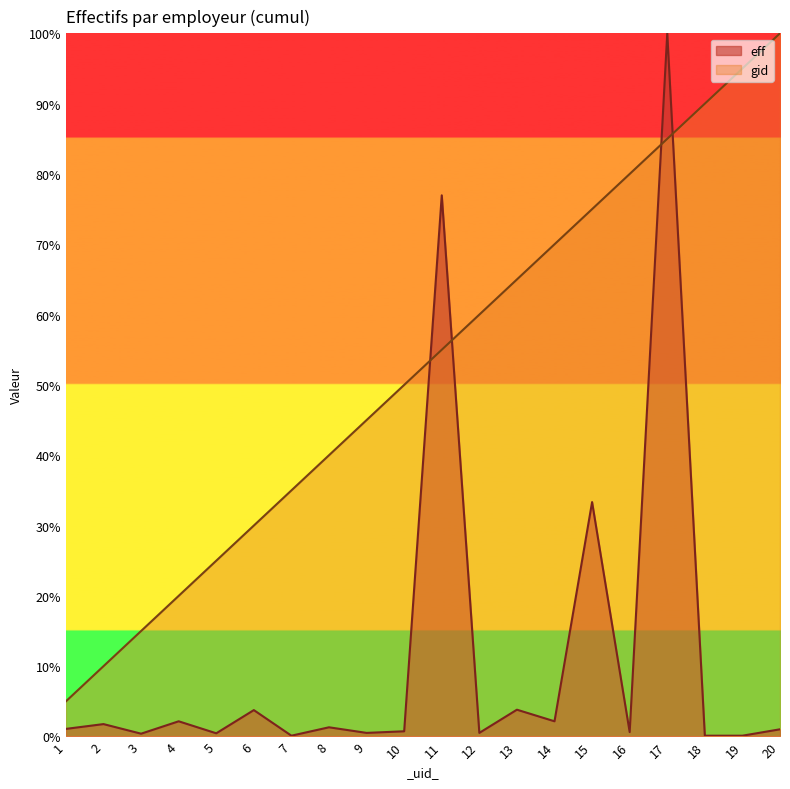

Where do eff and gid first cross each other?

10 and 11